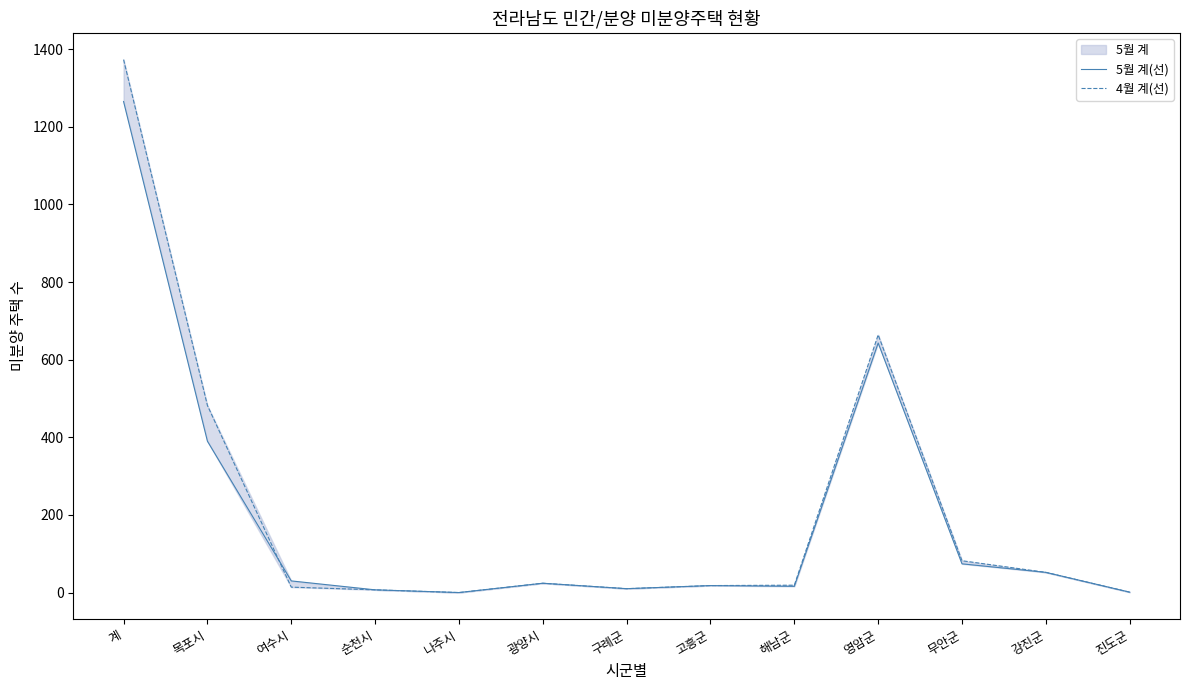

List the labels in order of 5월 계(선) value, largest first.

계, 영암군, 목포시, 무안군, 강진군, 여수시, 광양시, 고흥군, 해남군, 구례군, 순천시, 진도군, 나주시